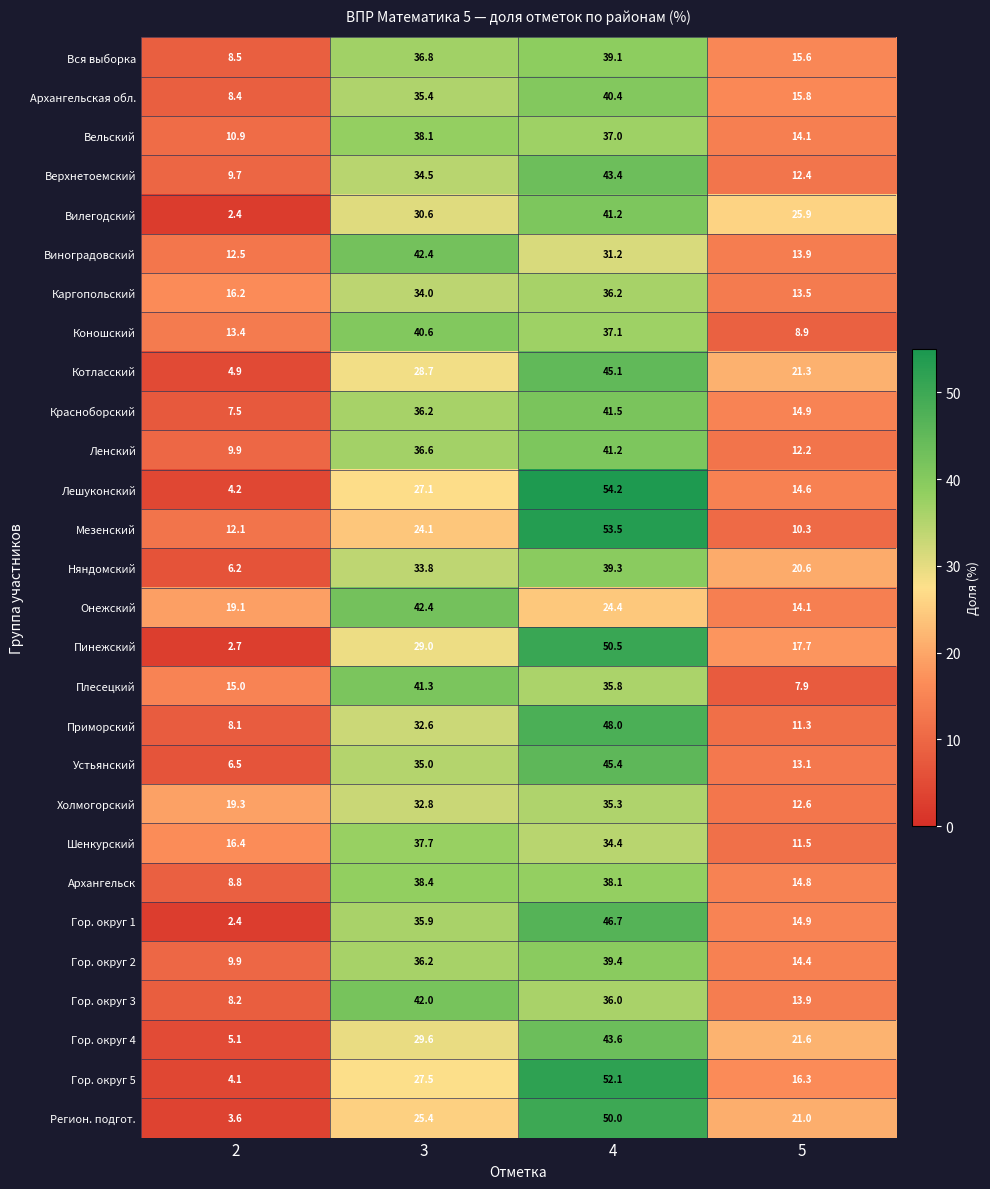

What is the sum of the Мезенский values at 5 and 3?

34.4